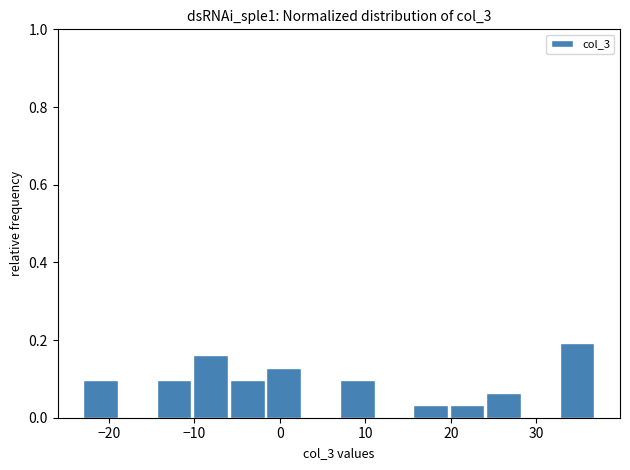

Reading left to right, transcribe this chart: for each bar, give the range it covers on the x-axis and its height. Neither the bar edges nor the heights are printed on the chart, so give them approximately, as read against the axes.

-23 to -19: 0.10
-19 to -14: 0
-14 to -10: 0.10
-10 to -6: 0.16
-6 to -2: 0.10
-2 to 3: 0.12
3 to 7: 0
7 to 11: 0.10
11 to 16: 0
16 to 20: 0.04
20 to 24: 0.04
24 to 28: 0.06
28 to 33: 0
33 to 37: 0.20